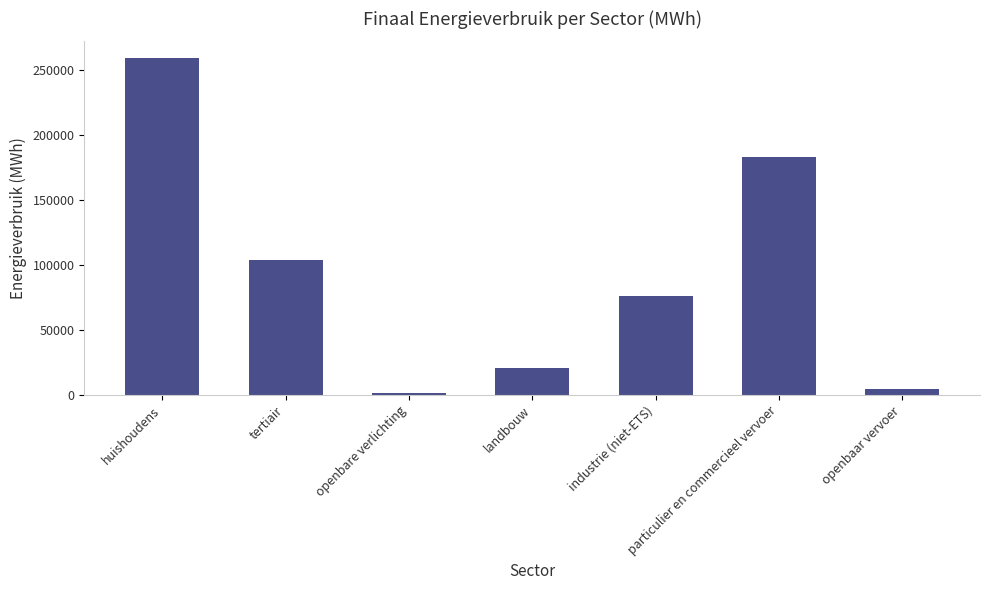

What is the difference between the maximum and minimum values?

257773.1